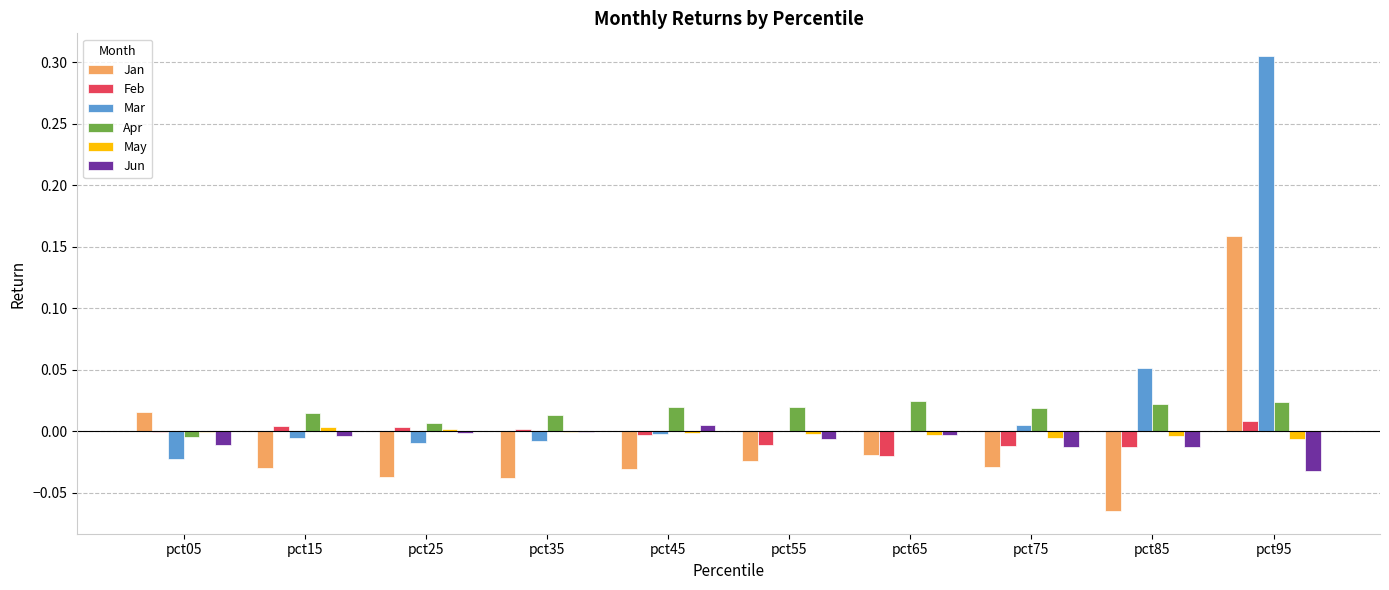

Is it true that Feb equals 0.0 at pct25?

True